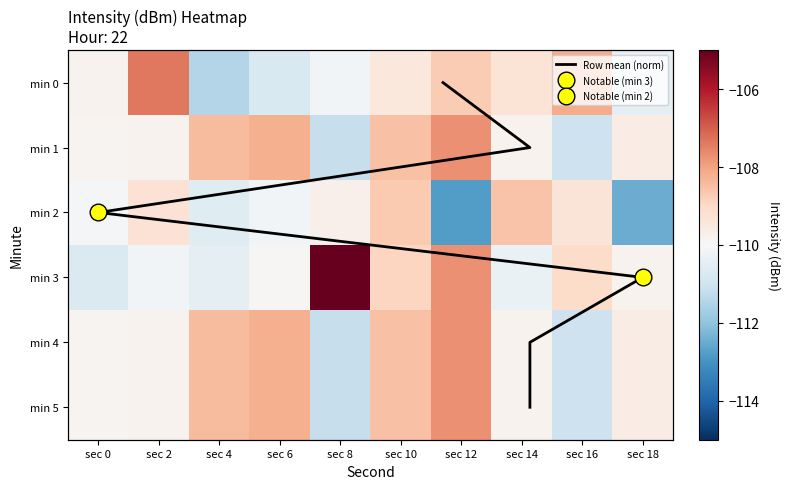

Is the value of 5 at sec 8 greater than the value of 4 at sec 0?

No